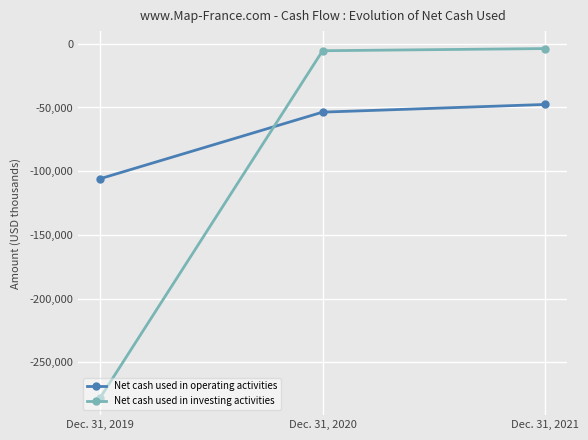

Where is Net cash used in investing activities nearest to the value -140714?

Dec. 31, 2020